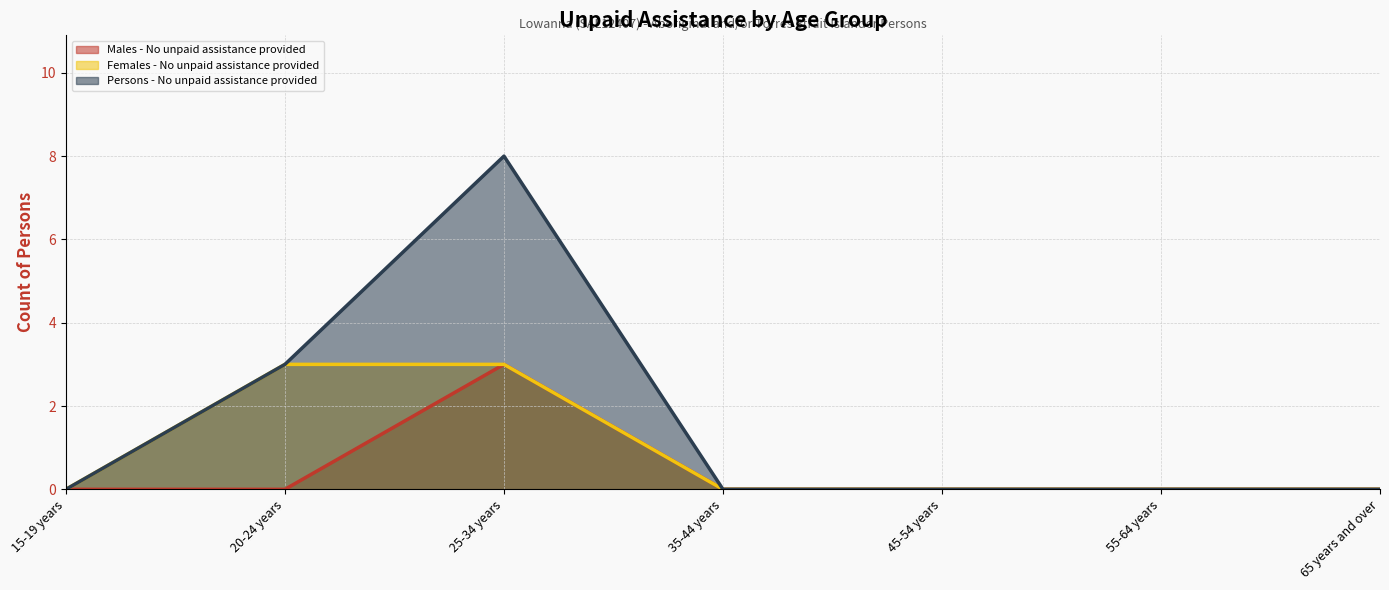

What is the difference between the maximum and minimum values in the Persons - No unpaid assistance provided series?

8